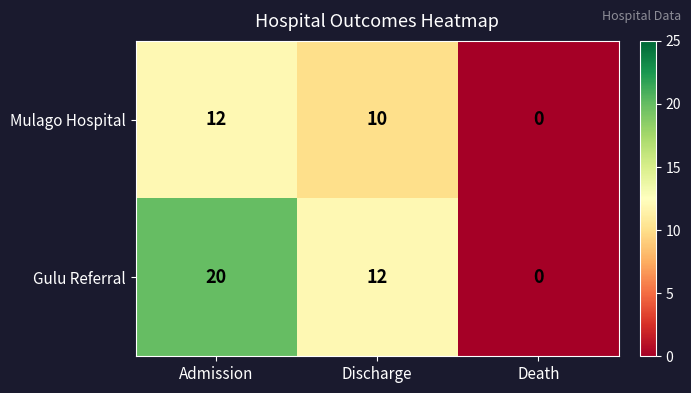

List the labels in order of Gulu Referral value, largest first.

Admission, Discharge, Death